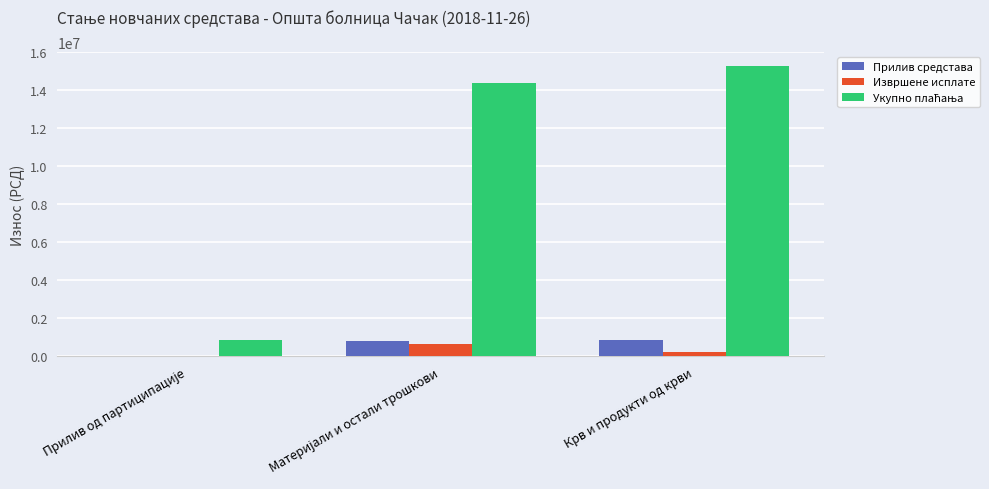

The value of Прилив средстава at Крв и продукти од крви is 871264.4. True or false?

True